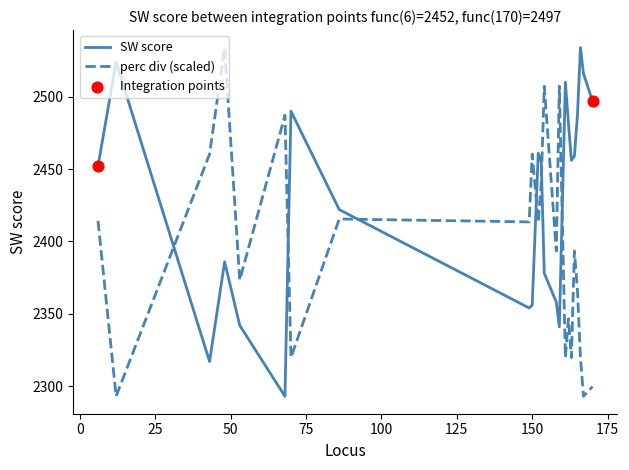

Which series has the largest total across all categories?

SW score